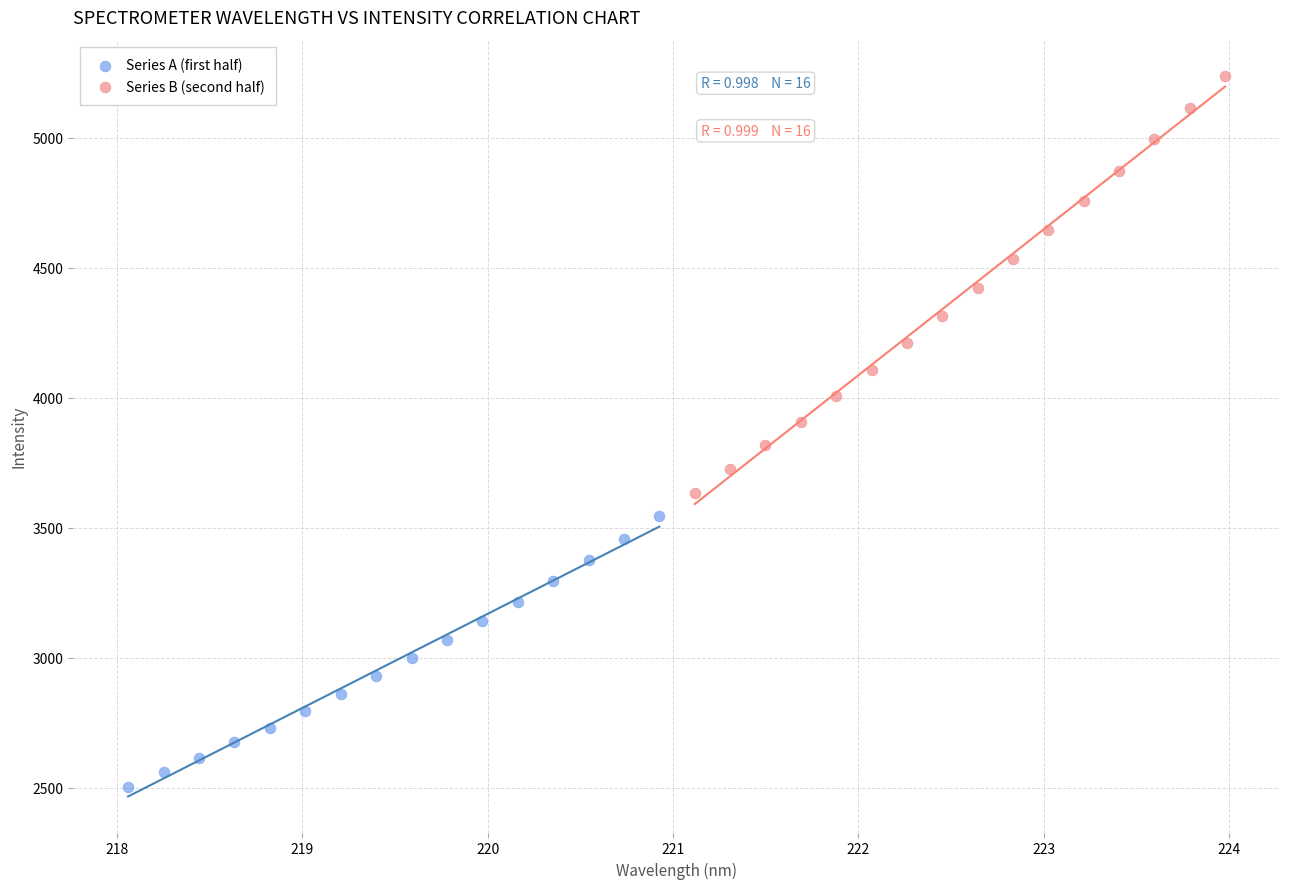

Which series has the largest Y range (max minus min)?

Series B (second half)